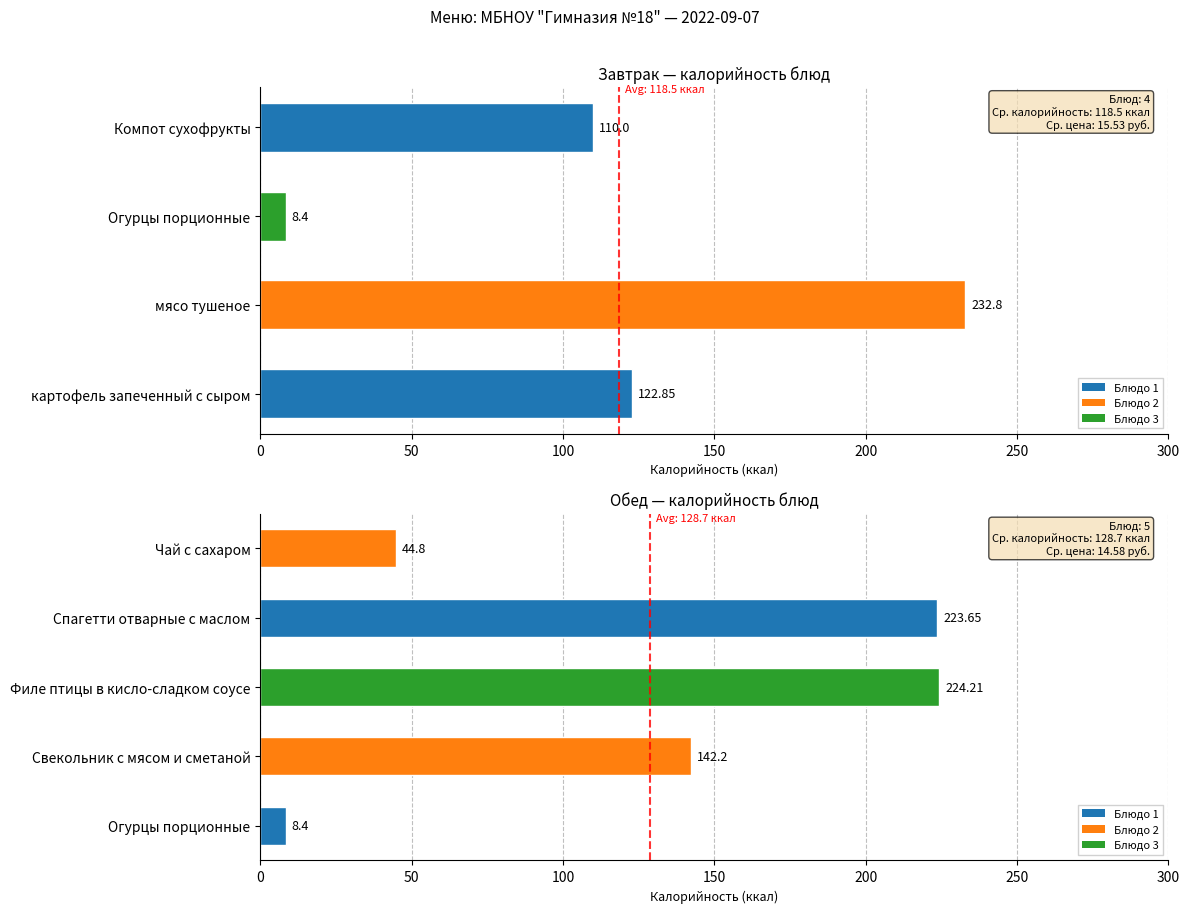

What is the change in value from Филе птицы в кисло-сладком соусе to Спагетти отварные с маслом?

-0.6